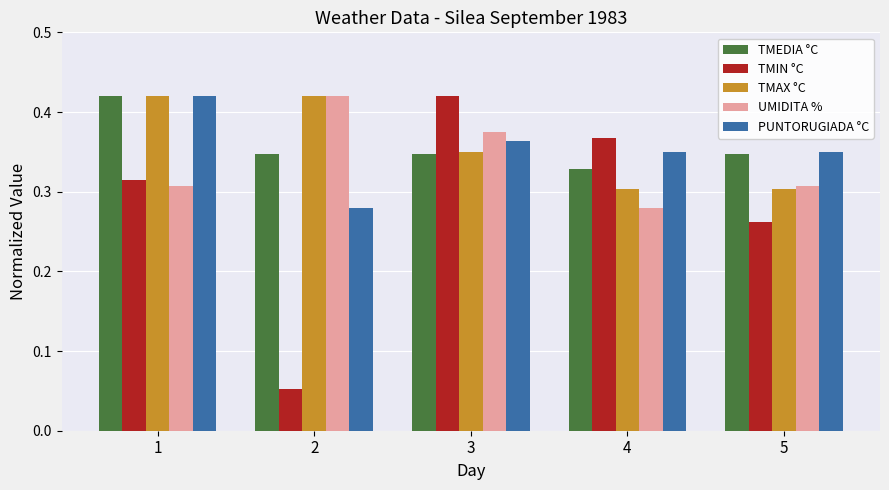

Is the value of UMIDITA % at 3 greater than the value of TMIN °C at 3?

No